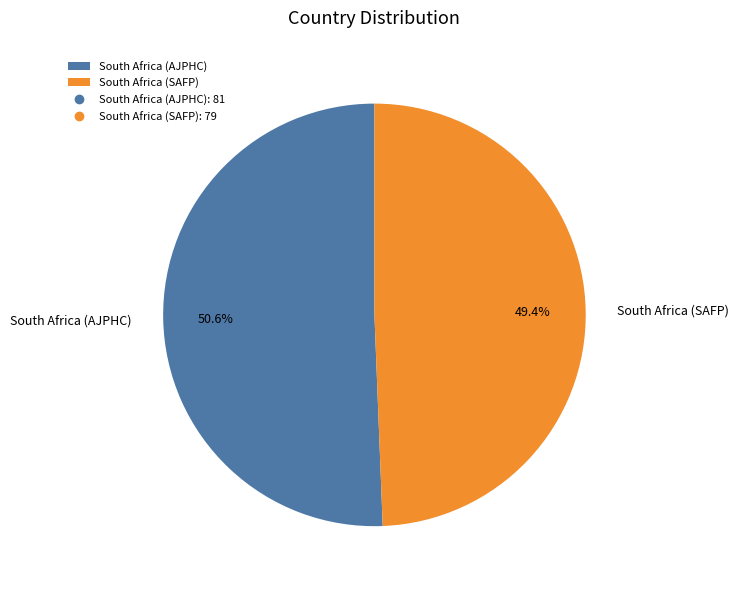

What percentage is NOT represented by South Africa (AJPHC)?

49.4%